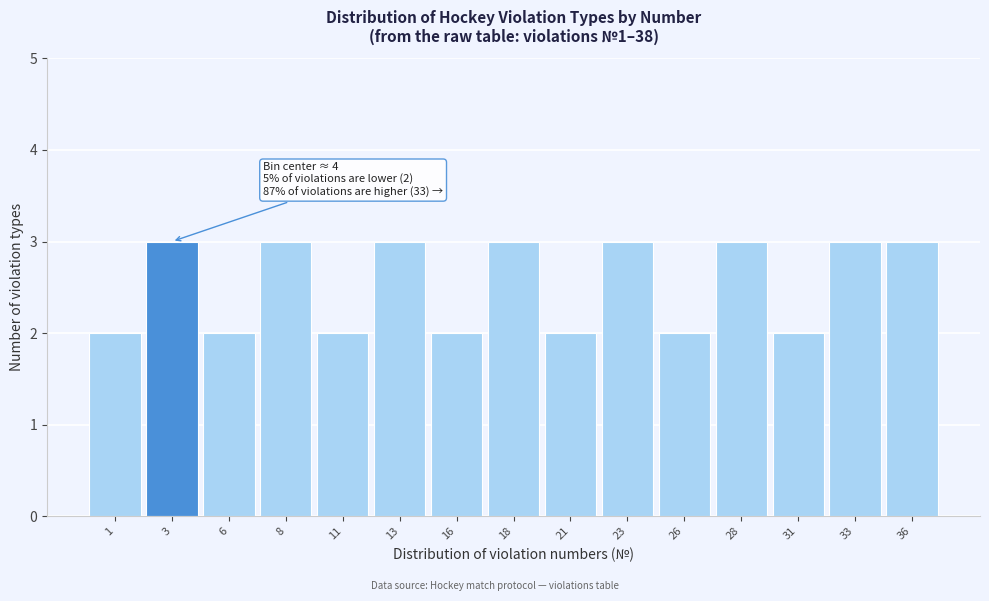

Reading left to right, transcribe all the data shown in this chart.

2	3	2	3	2	3	2	3	2	3	2	3	2	3	3